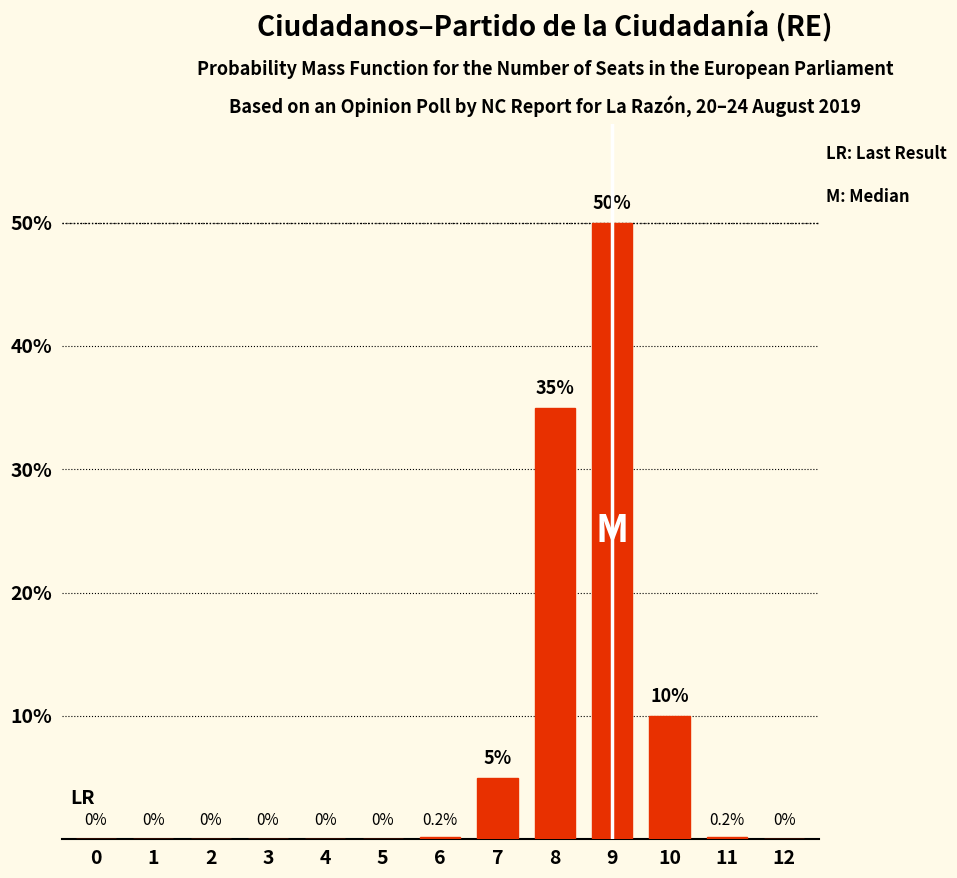

What is the change in value from 7 to 10?

+5.0